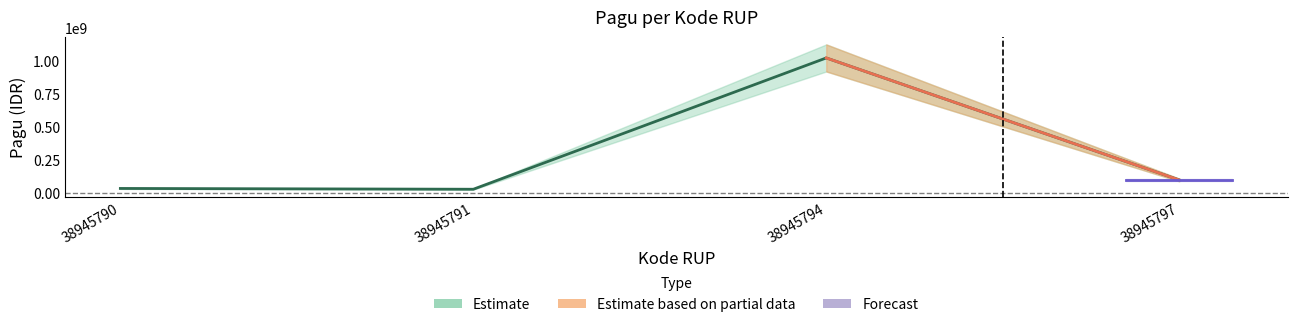

Where is the first local minimum?

38945791